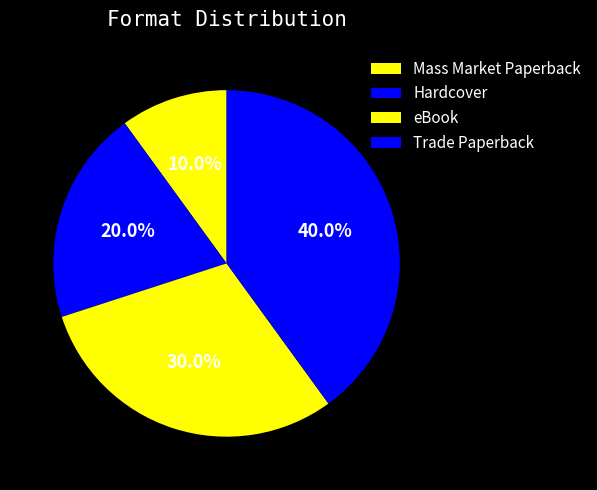

True or false: Hardcover accounts for 7% of the total.

False